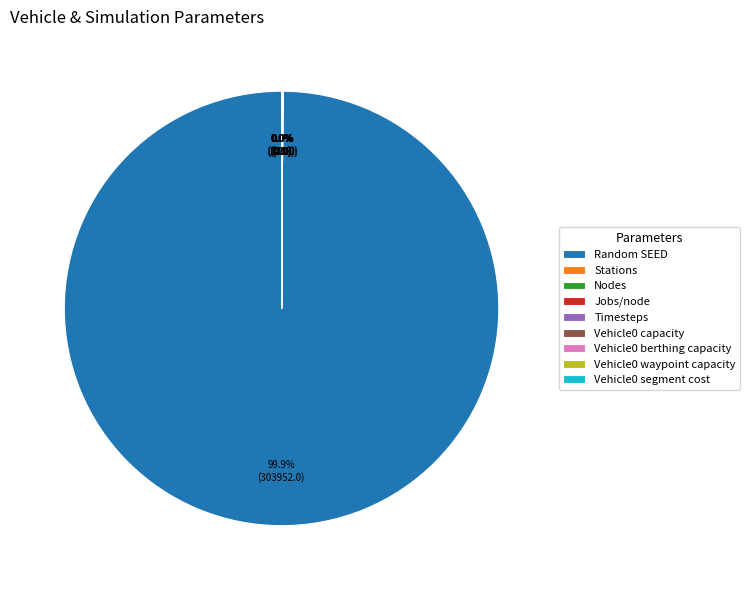

What is the majority slice?

Random SEED